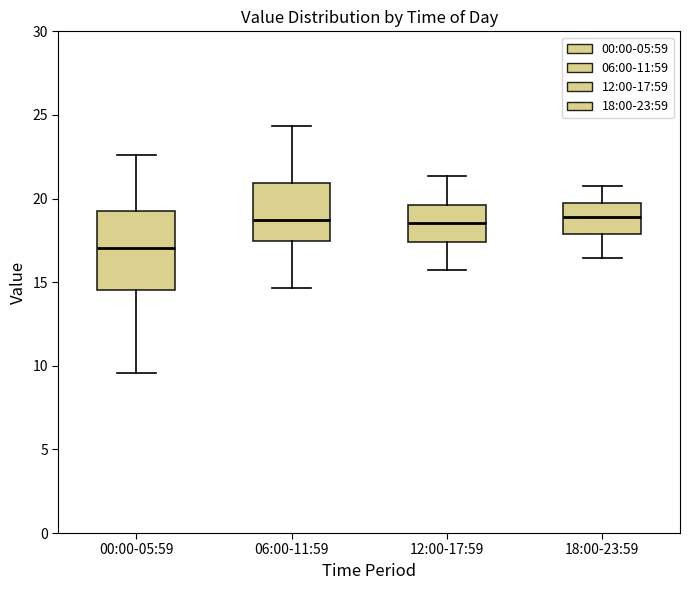

Where is the lower edge of the box for 06:00-11:59 on the y-axis? The values are not printed on the chart, so give them approximately, as read against the axis.

17.5